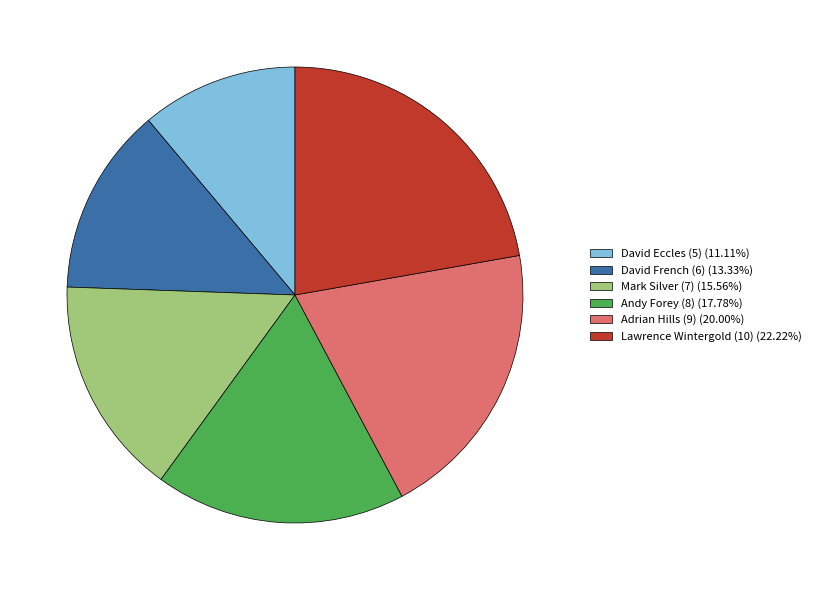

Which slice is the largest?

Lawrence Wintergold (10)